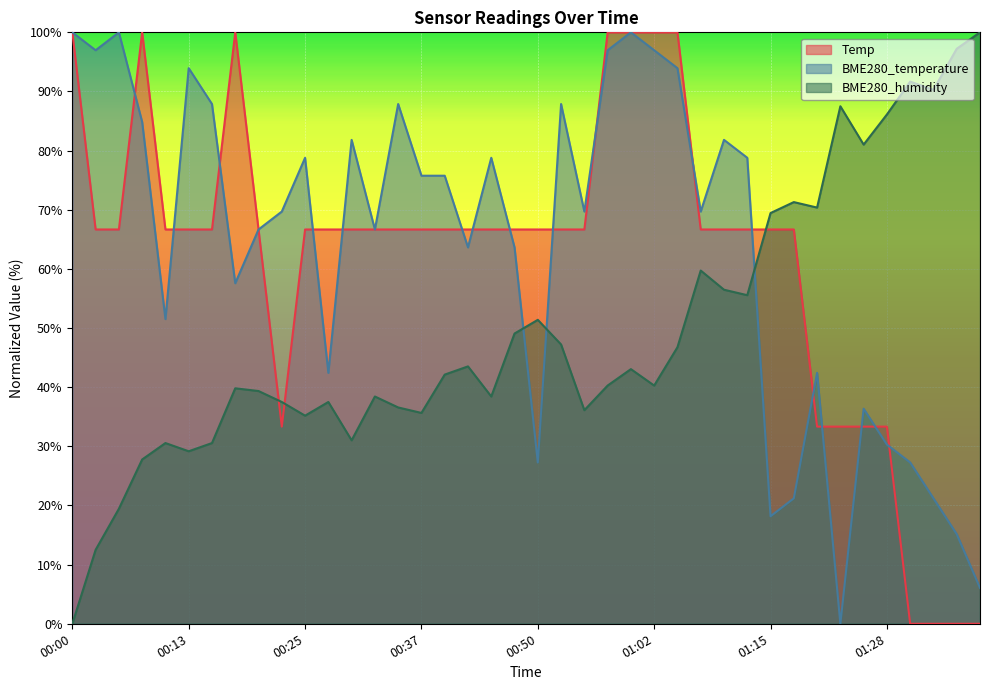

Which series has the largest range (max minus min)?

Temp